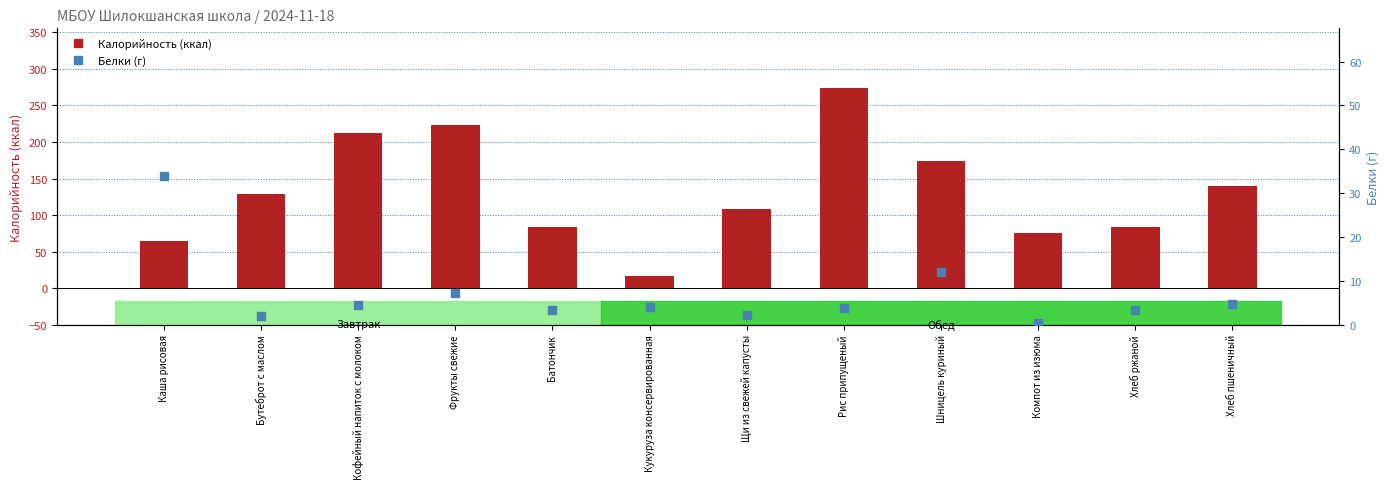

Is the value of Белки (г) at Бутеброт с маслом greater than the value of Калорийность (ккал) at Кукуруза консервированная?

No